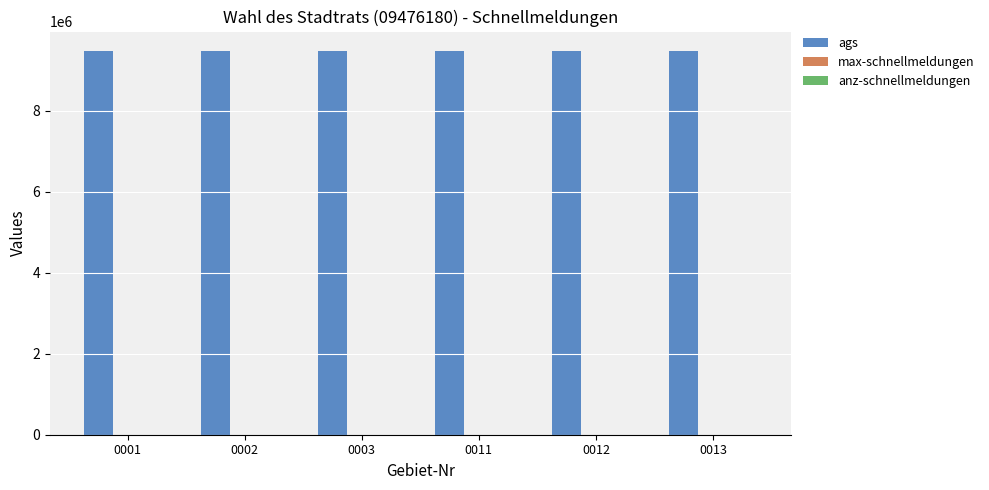

What is the average value of the ags series?

9476180